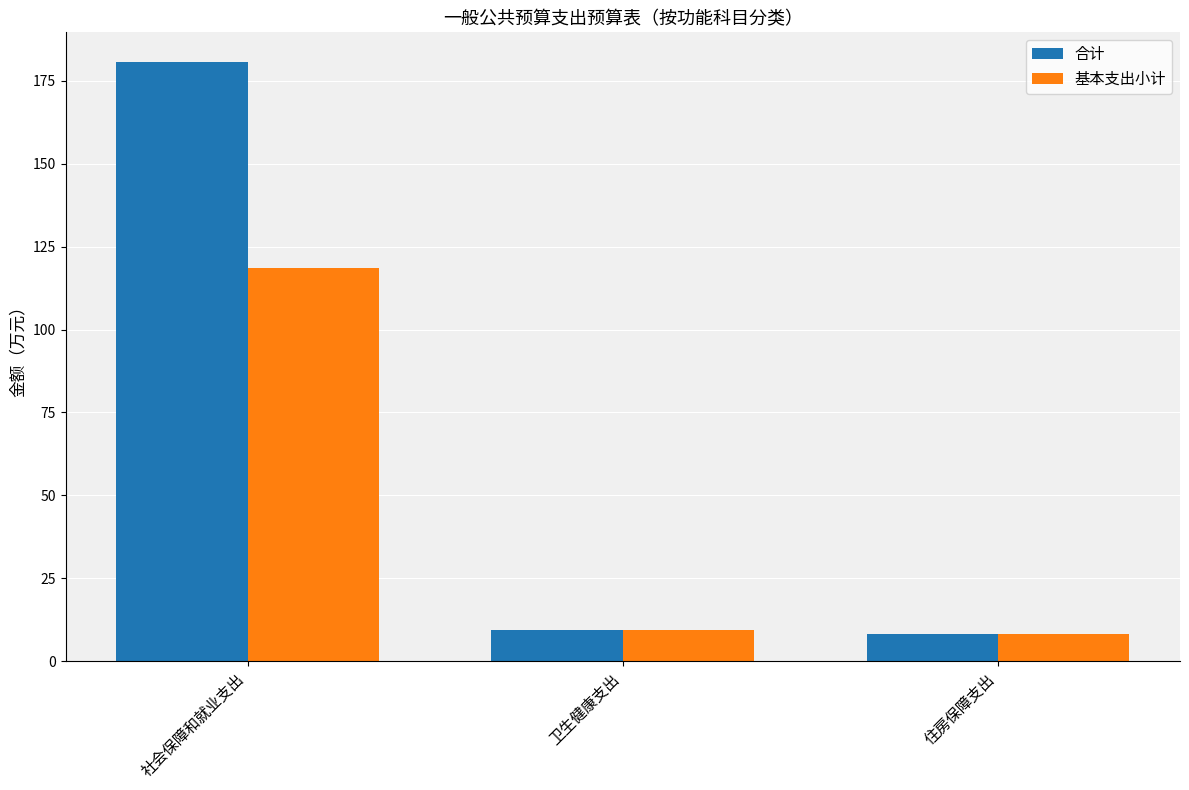

What is the sum of the 合计 values at 社会保障和就业支出 and 住房保障支出?

188.7